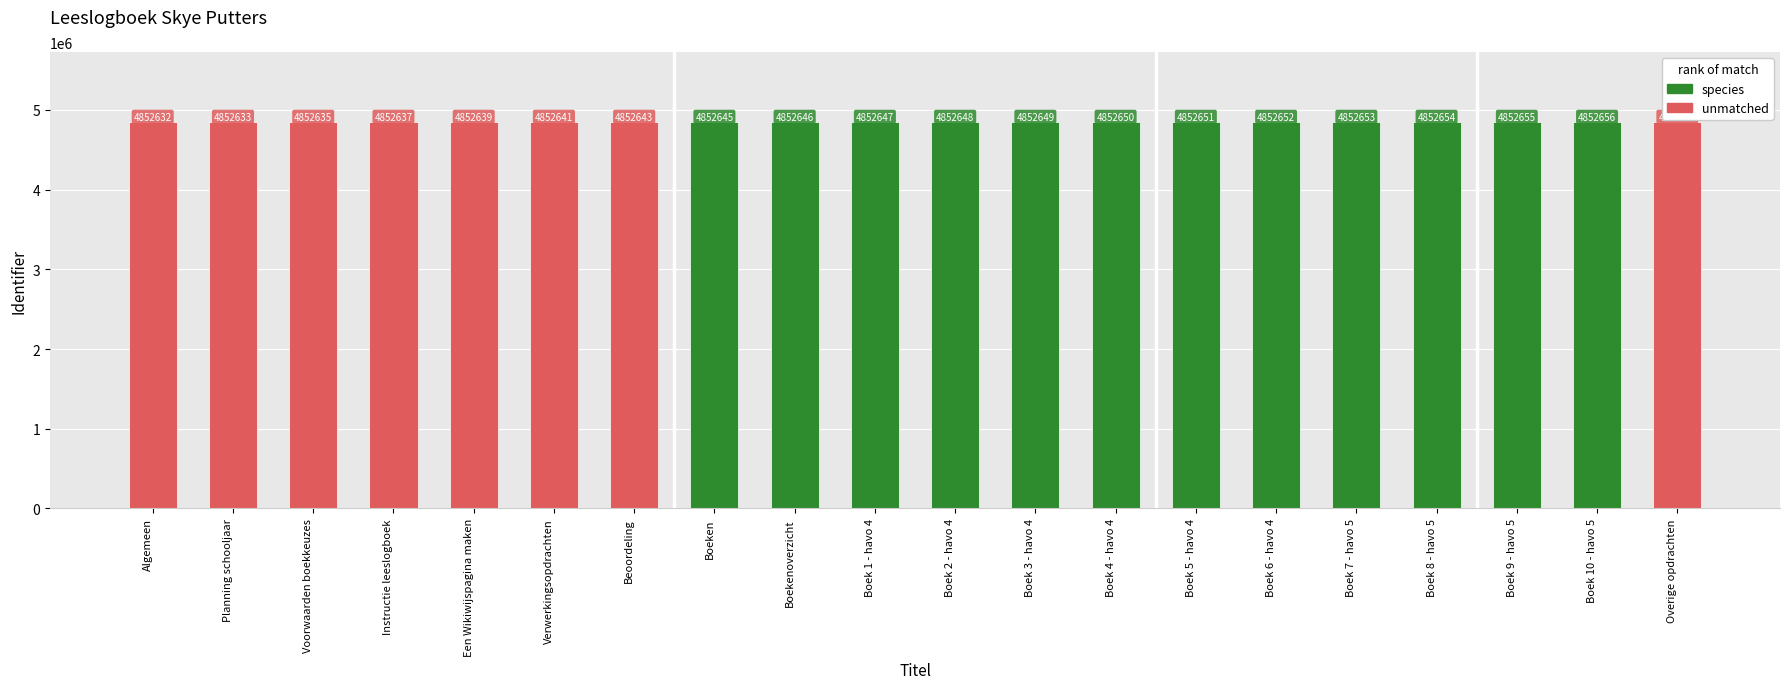

Approximately how many times larger is the value at Boek 1 - havo 4 compared to Boek 4 - havo 4?

1.0